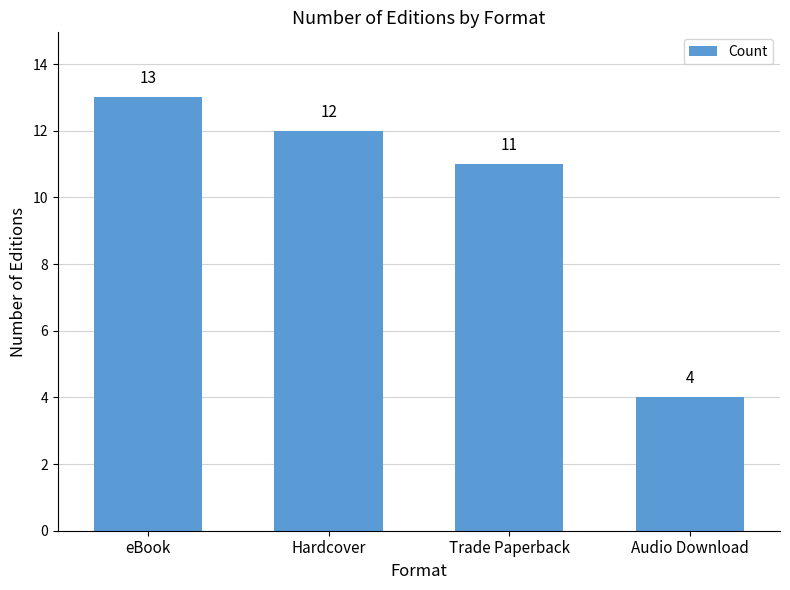

True or false: the data shows 19 at eBook.

False